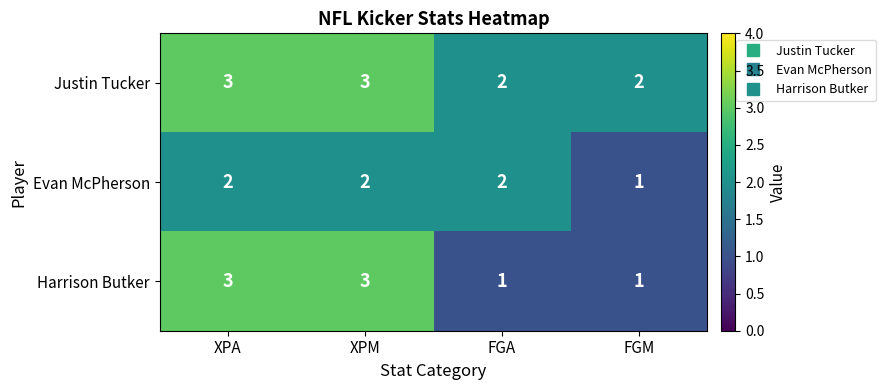

True or false: Justin Tucker has a value of 1 at FGA.

False